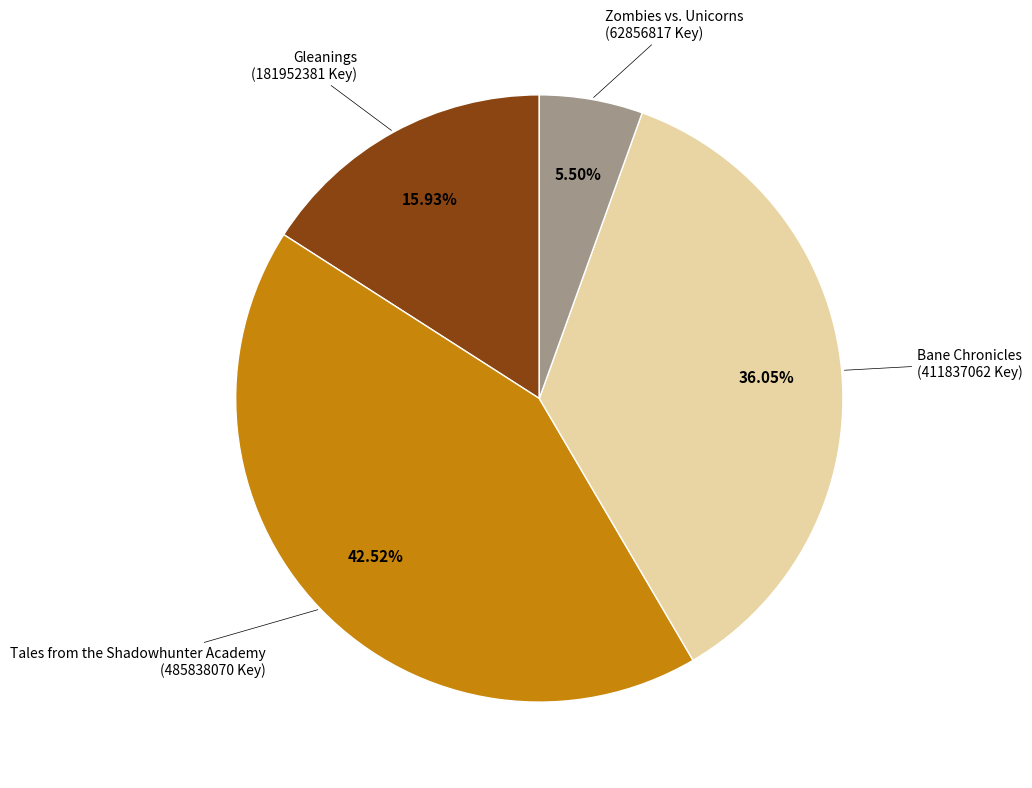

To the nearest percent, what is the difference between the largest and smallest slice percentages?

37%